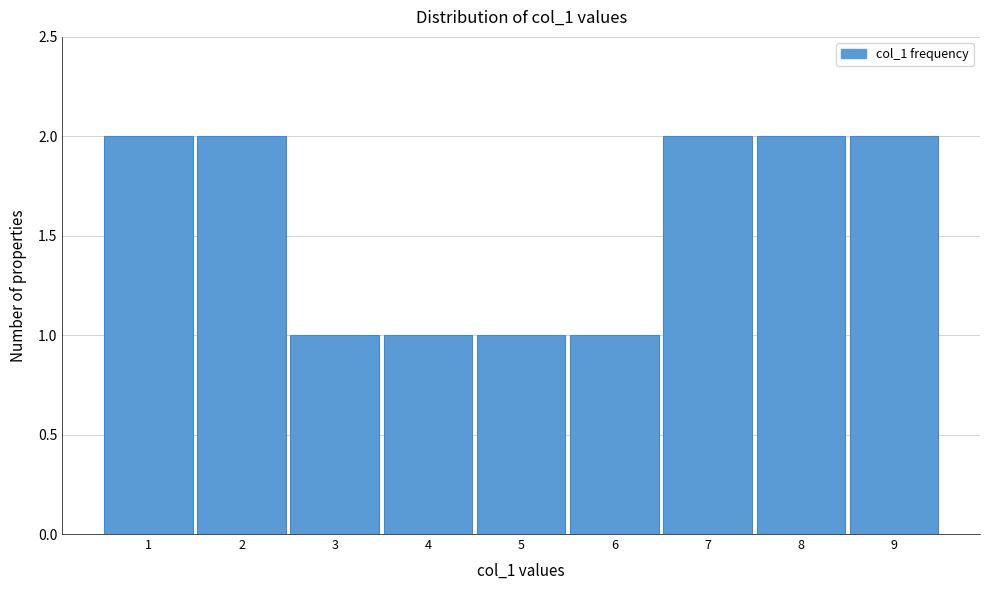

How tall is the bar that spans 8.5 to 9.5 on the x-axis? The values are not printed on the chart, so give them approximately, as read against the axis.

2